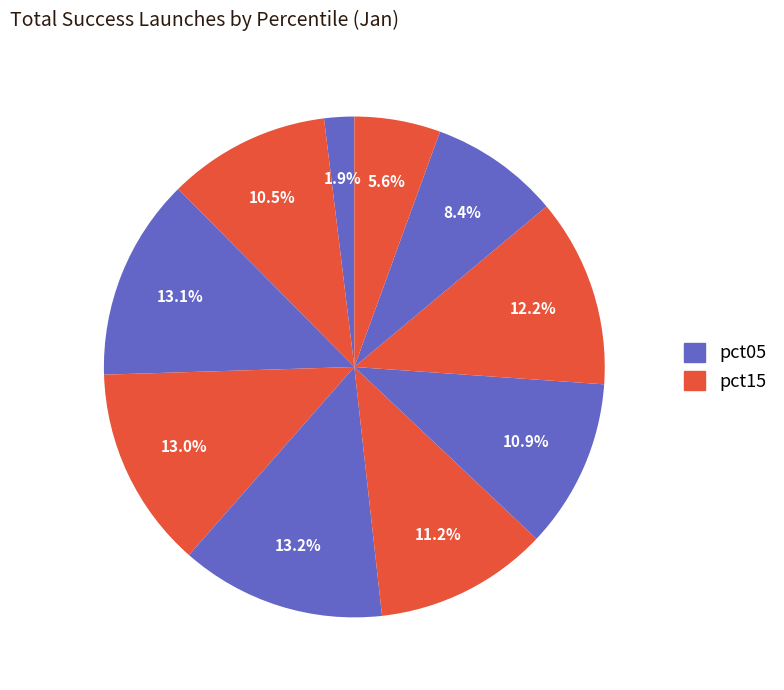

Rank the categories by value from highest to lowest.

pct45, pct25, pct35, pct75, pct55, pct65, pct15, pct85, pct95, pct05